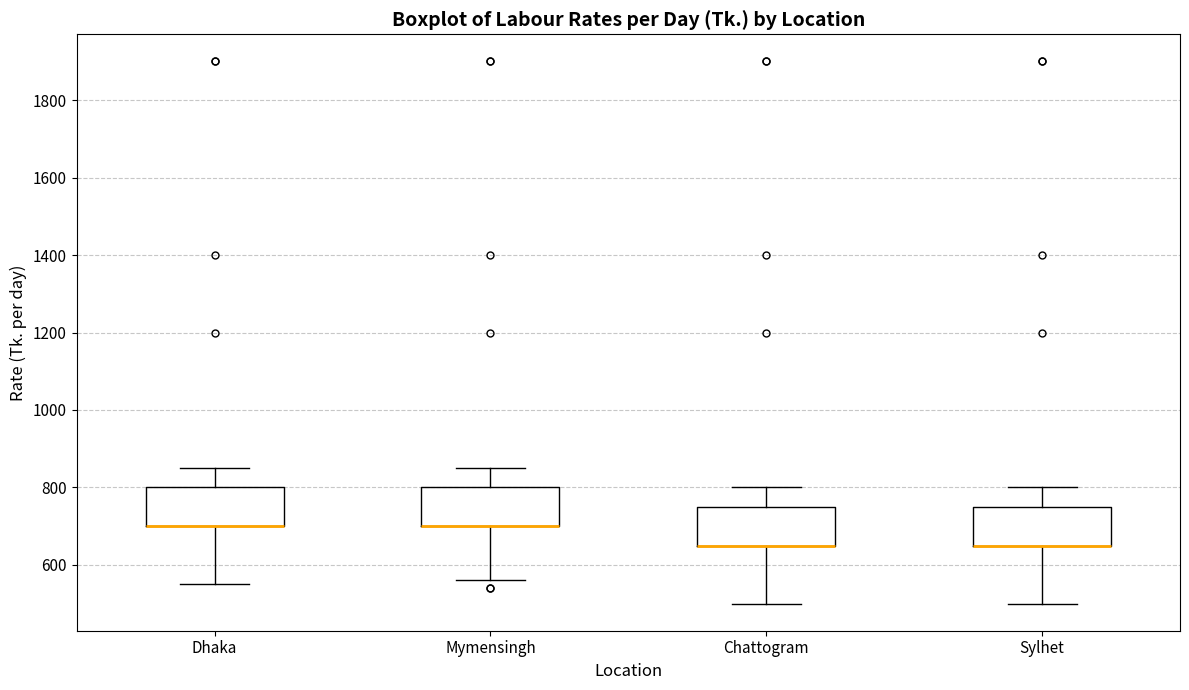

Reading left to right, transcribe this box plot: for each box, give where its median line is, the range the box spans, and where its two whiskers end, as read against the y-axis. The values are not printed on the chart, so give them approximately, as read against the axis.

Dhaka: median 700 (drawn on the box's lower edge), box 700 to 800, whiskers 560 to 860
Mymensingh: median 700 (drawn on the box's lower edge), box 700 to 800, whiskers 560 to 860
Chattogram: median 660 (drawn on the box's lower edge), box 660 to 760, whiskers 500 to 800
Sylhet: median 660 (drawn on the box's lower edge), box 660 to 760, whiskers 500 to 800